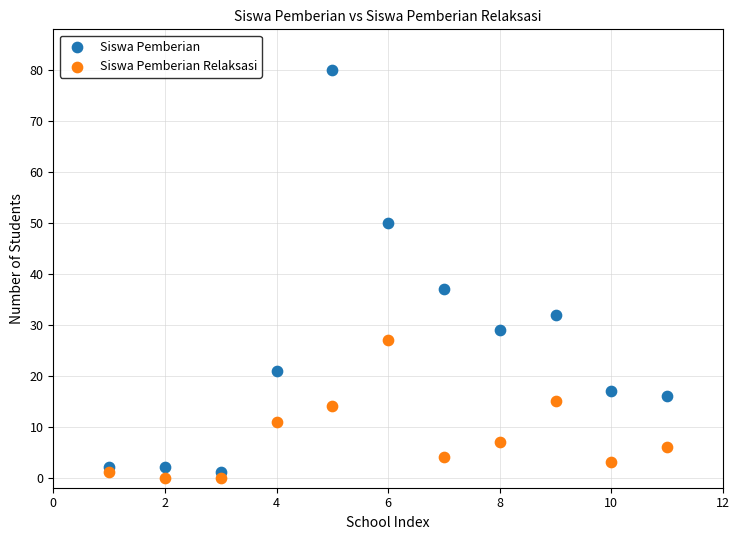

Which series reaches the minimum Y coordinate?

Siswa Pemberian Relaksasi